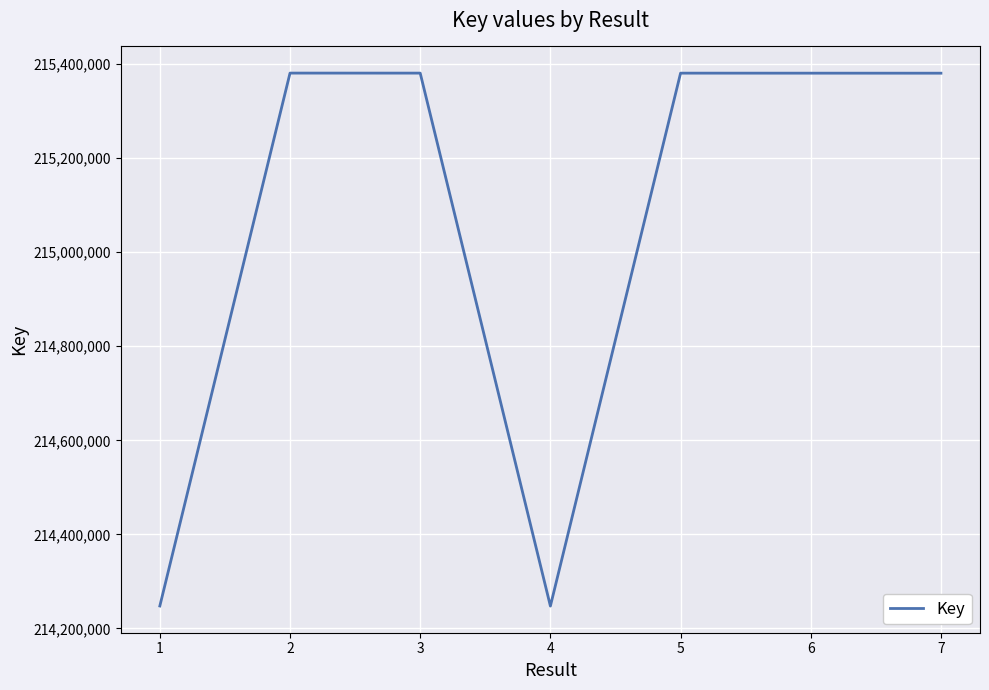

The value at 3 is 215380789. True or false?

True